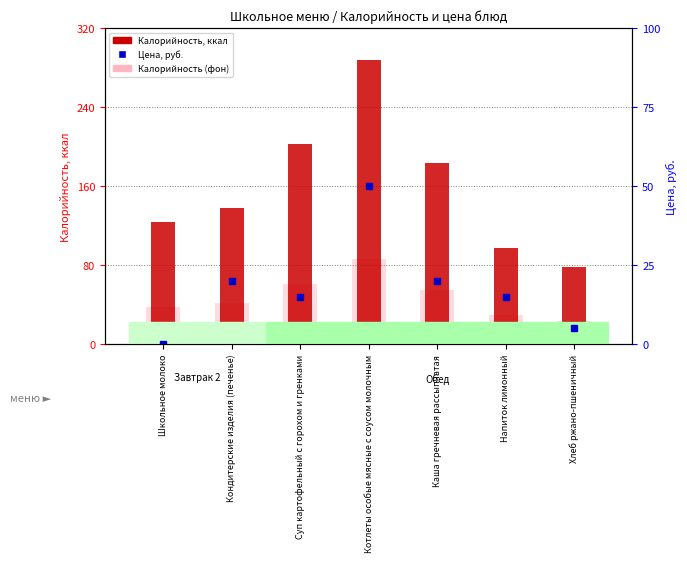

How many groups of bars are there?

7